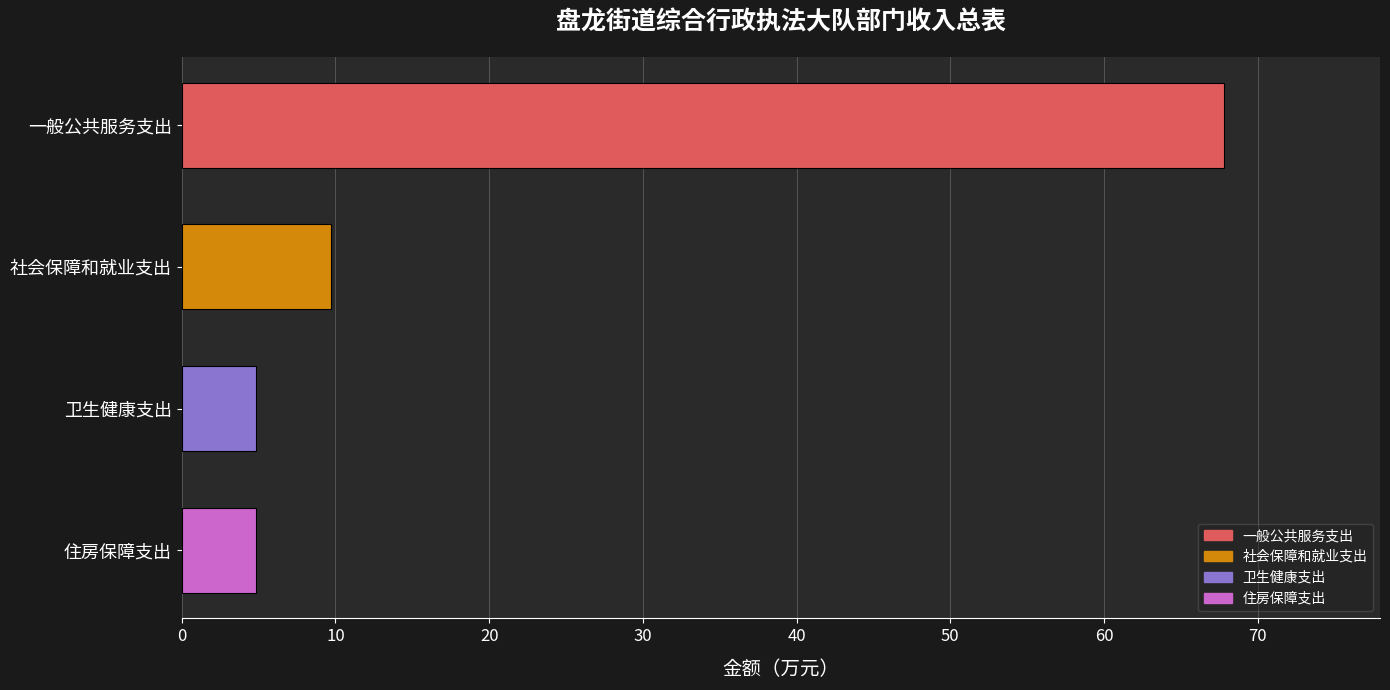

Count the number of data series in this chart.

1